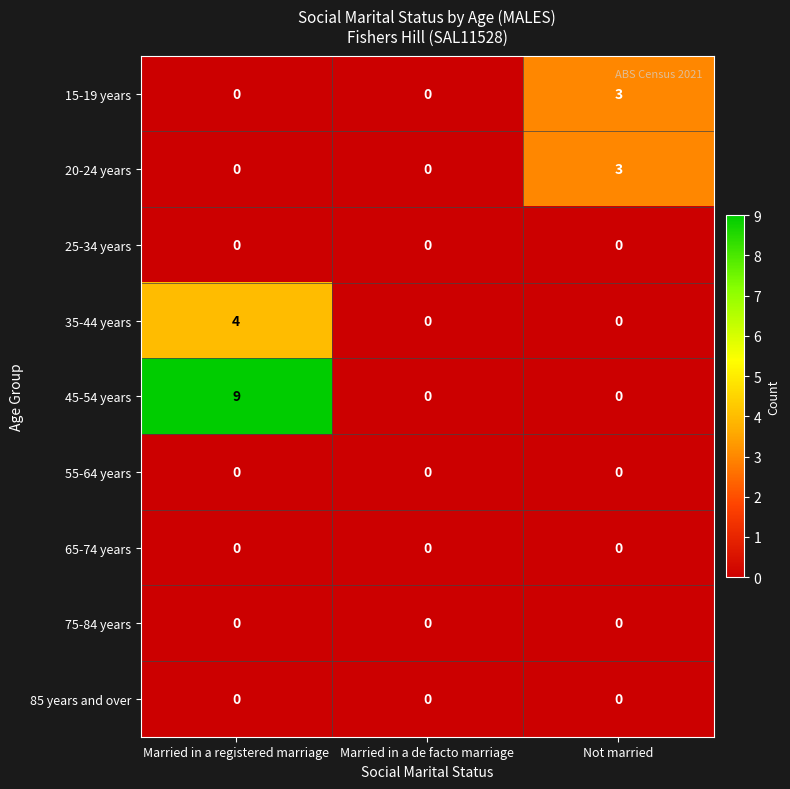

Count the 15-19 years values in the range 0 to 3.

3